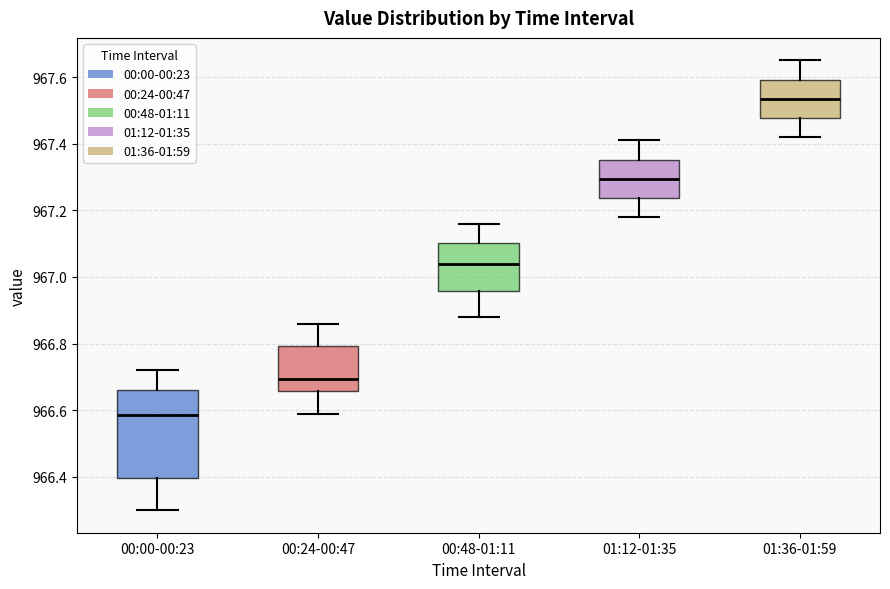

Which box has the highest median line?

01:36-01:59